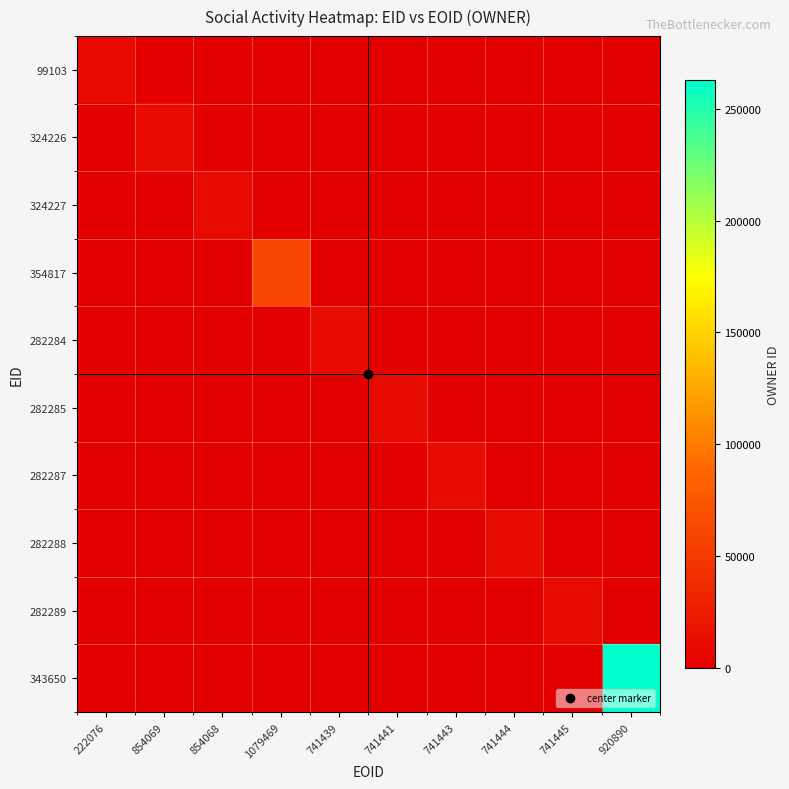

Reading left to right, list all the values displayed in this chart.

99103: 222076=10943	854069=0	854068=0	1079469=0	741439=0	741441=0	741443=0	741444=0	741445=0	920890=0
324226: 222076=0	854069=10943	854068=0	1079469=0	741439=0	741441=0	741443=0	741444=0	741445=0	920890=0
324227: 222076=0	854069=0	854068=10943	1079469=0	741439=0	741441=0	741443=0	741444=0	741445=0	920890=0
354817: 222076=0	854069=0	854068=0	1079469=60638	741439=0	741441=0	741443=0	741444=0	741445=0	920890=0
282284: 222076=0	854069=0	854068=0	1079469=0	741439=10968	741441=0	741443=0	741444=0	741445=0	920890=0
282285: 222076=0	854069=0	854068=0	1079469=0	741439=0	741441=10968	741443=0	741444=0	741445=0	920890=0
282287: 222076=0	854069=0	854068=0	1079469=0	741439=0	741441=0	741443=10968	741444=0	741445=0	920890=0
282288: 222076=0	854069=0	854068=0	1079469=0	741439=0	741441=0	741443=0	741444=10968	741445=0	920890=0
282289: 222076=0	854069=0	854068=0	1079469=0	741439=0	741441=0	741443=0	741444=0	741445=10968	920890=0
343650: 222076=0	854069=0	854068=0	1079469=0	741439=0	741441=0	741443=0	741444=0	741445=0	920890=262684